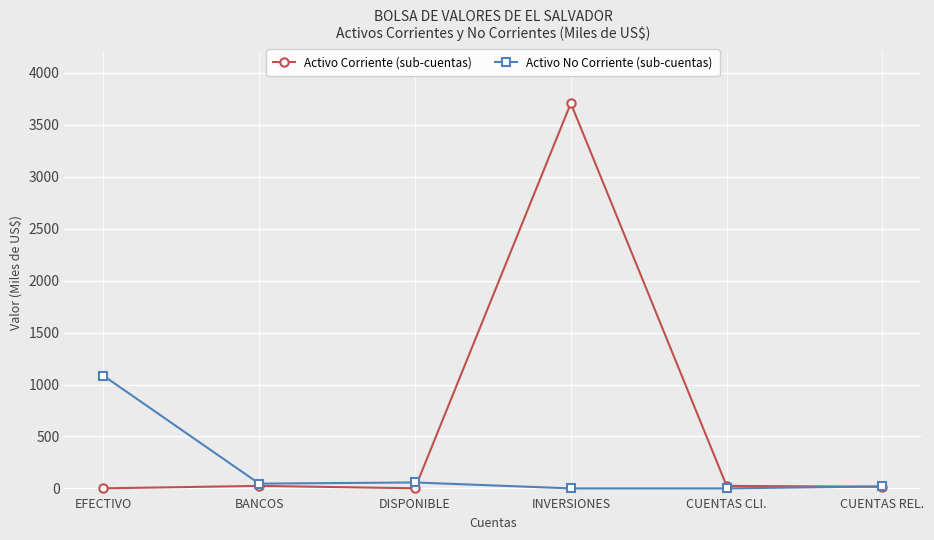

List the series in order of their peak value, highest first.

Activo Corriente (sub-cuentas), Activo No Corriente (sub-cuentas)